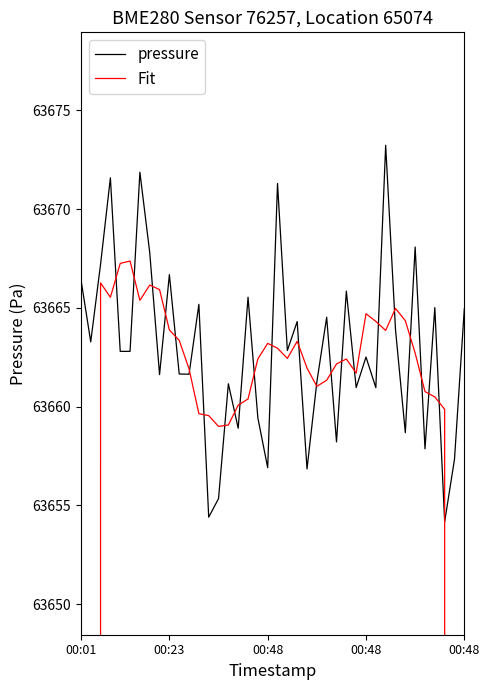

True or false: pressure has more than 0 interior local peaks.

True